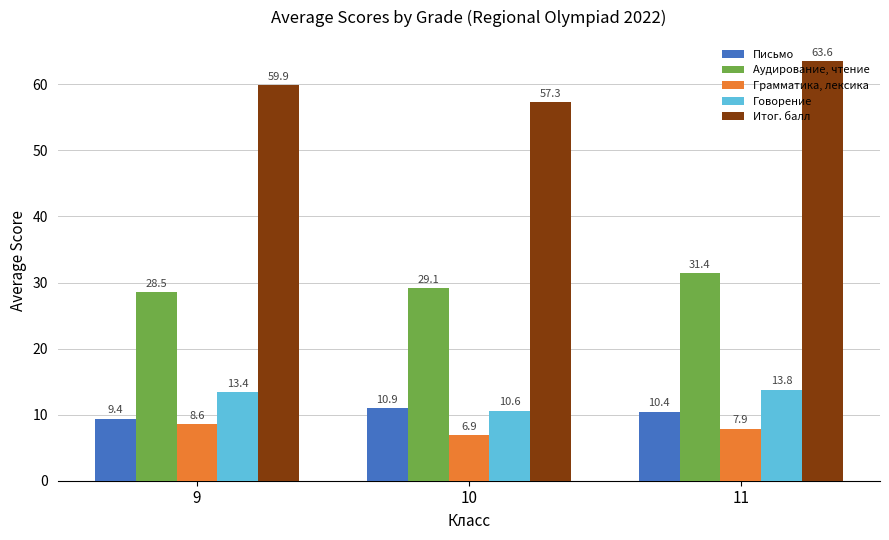

How many series are shown in this chart?

5